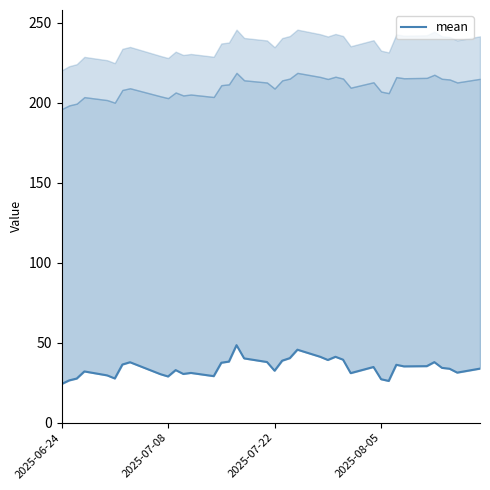

At which category does the chart reach its minimum across all series?

2025-06-24